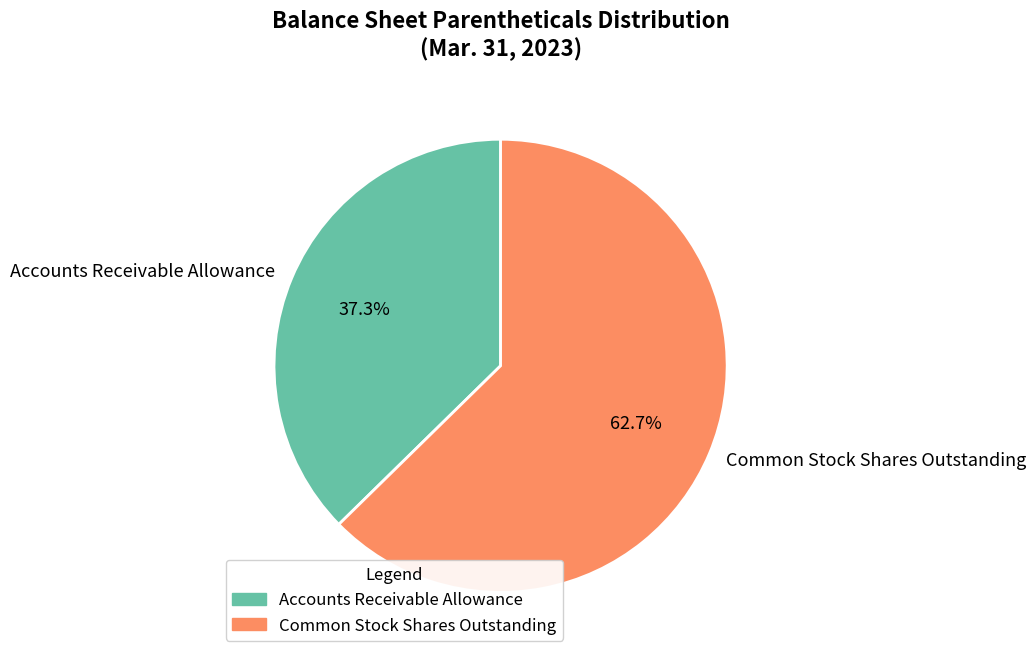

How many segments does this pie chart have?

2